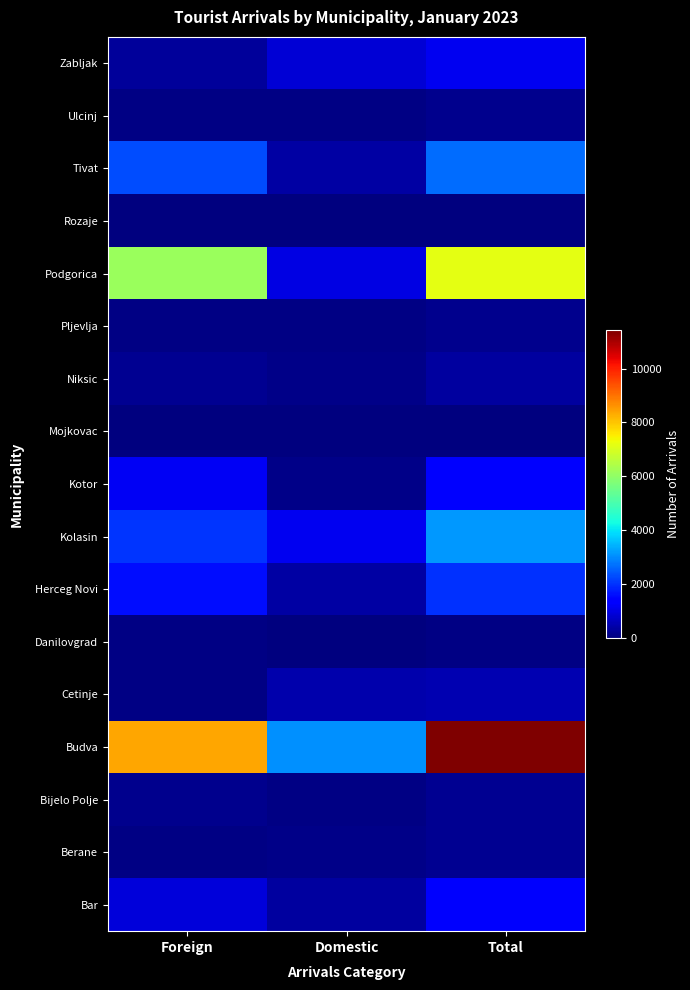

What is the total value across all series at Total?

31809